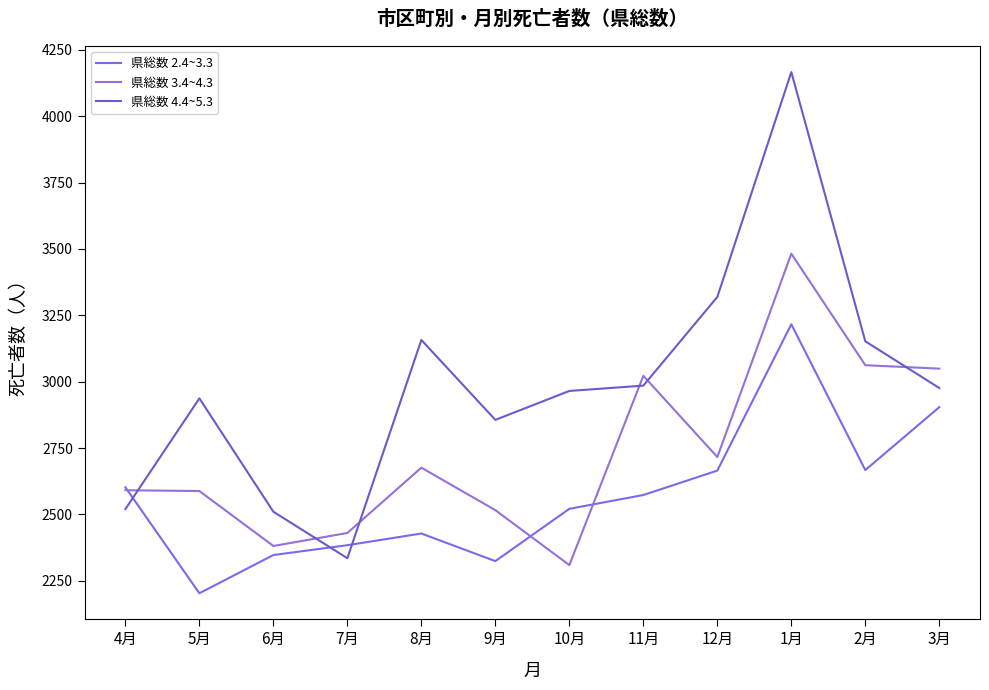

What is the label of the 4th point from the left?

7月